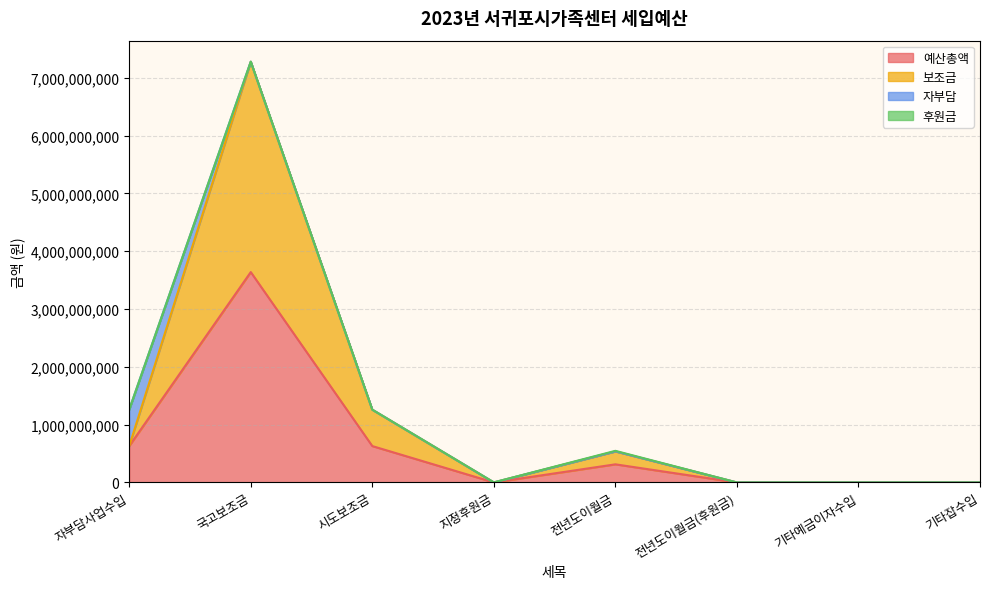

Is it true that 예산총액 equals -2019448260 at 기타잡수입?

False